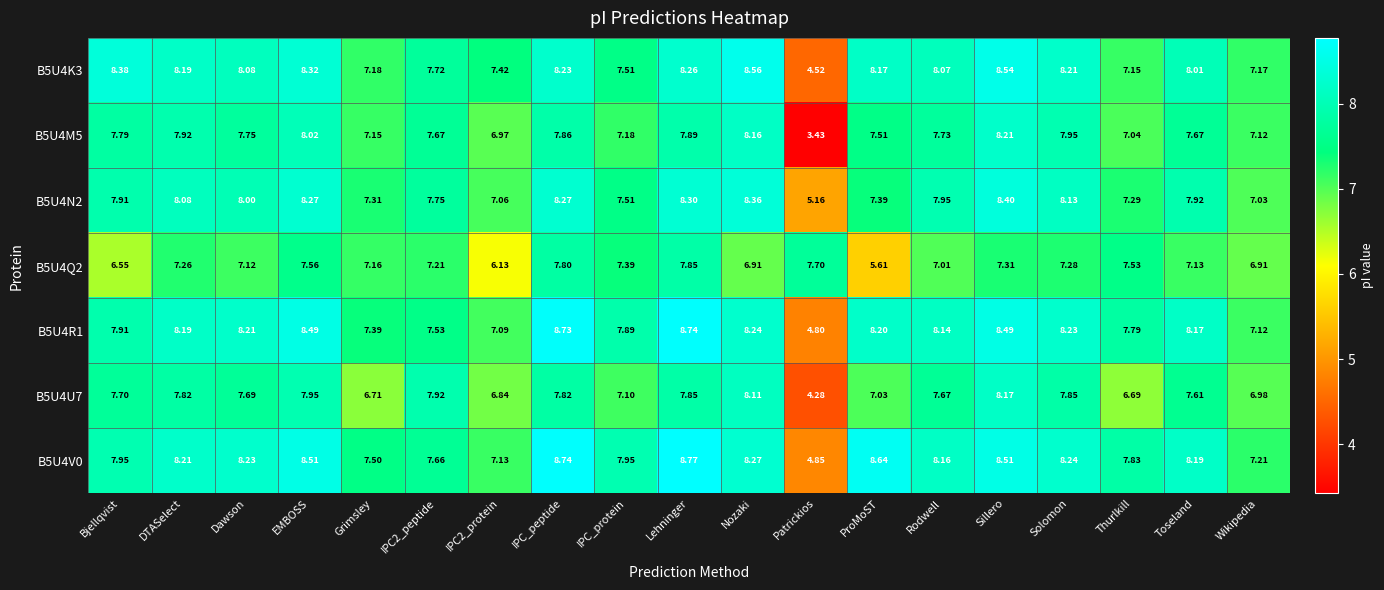

Which category has the lowest value in the B5U4U7 series?

Patrickios